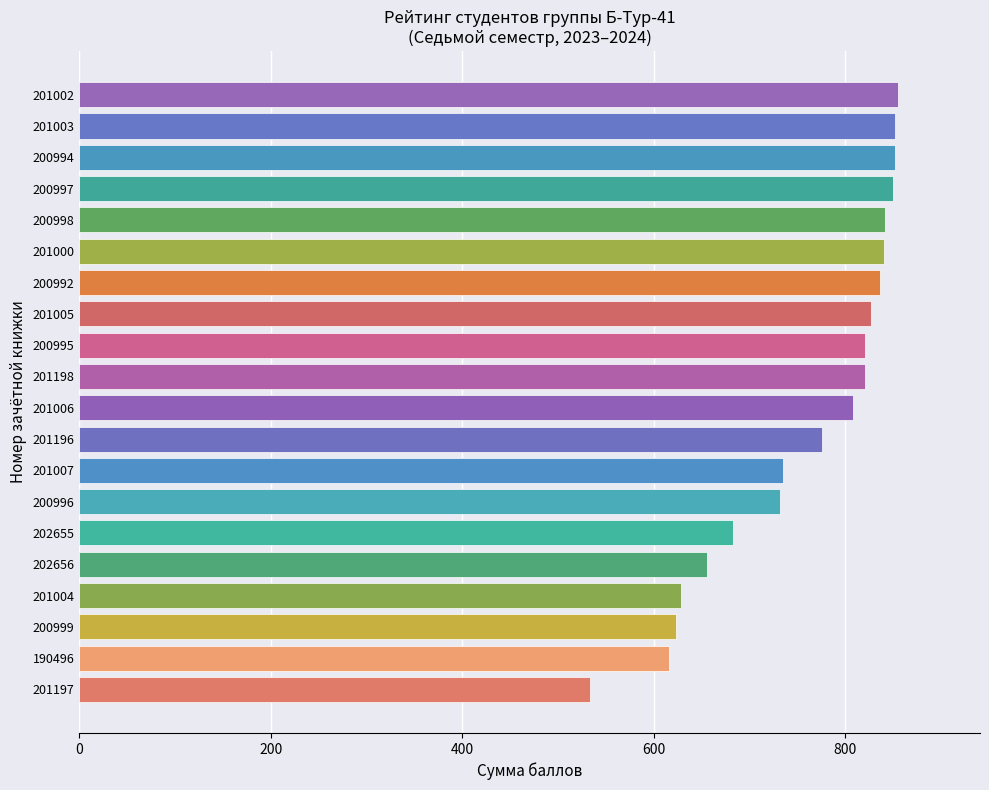

Is it true that the value at 201197 is 884?

False